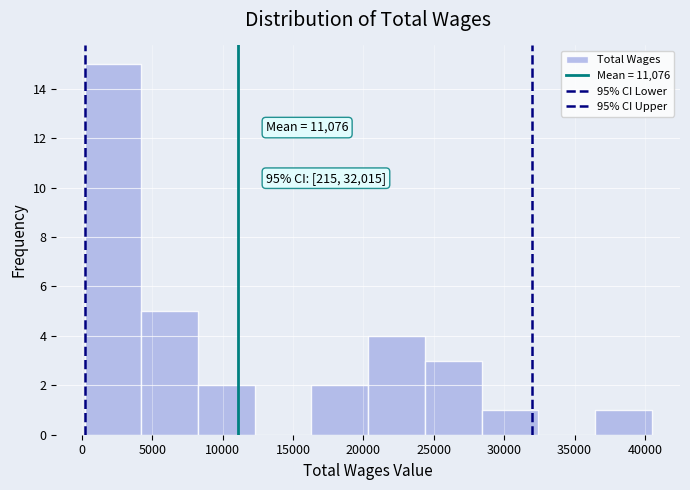

Over which range of the x-axis is the bar tallest?

0 to 4000